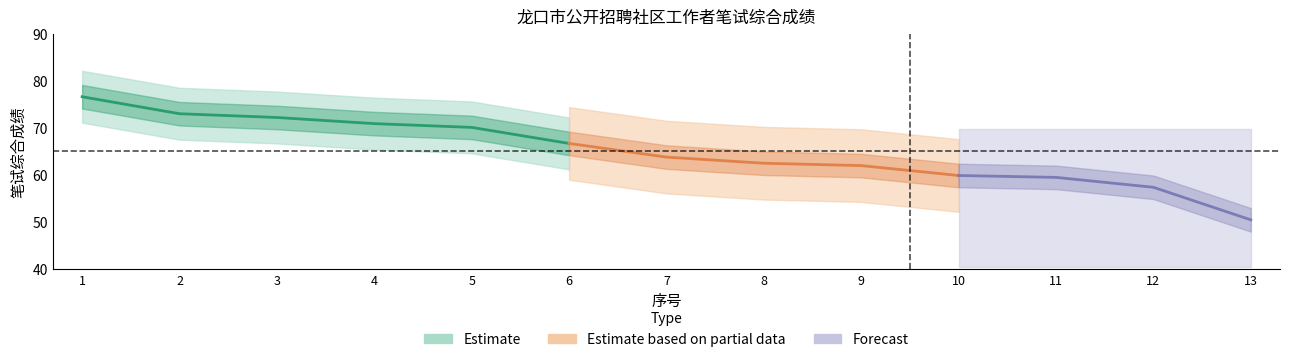

How many data points in 笔试综合成绩 are above 63?

7